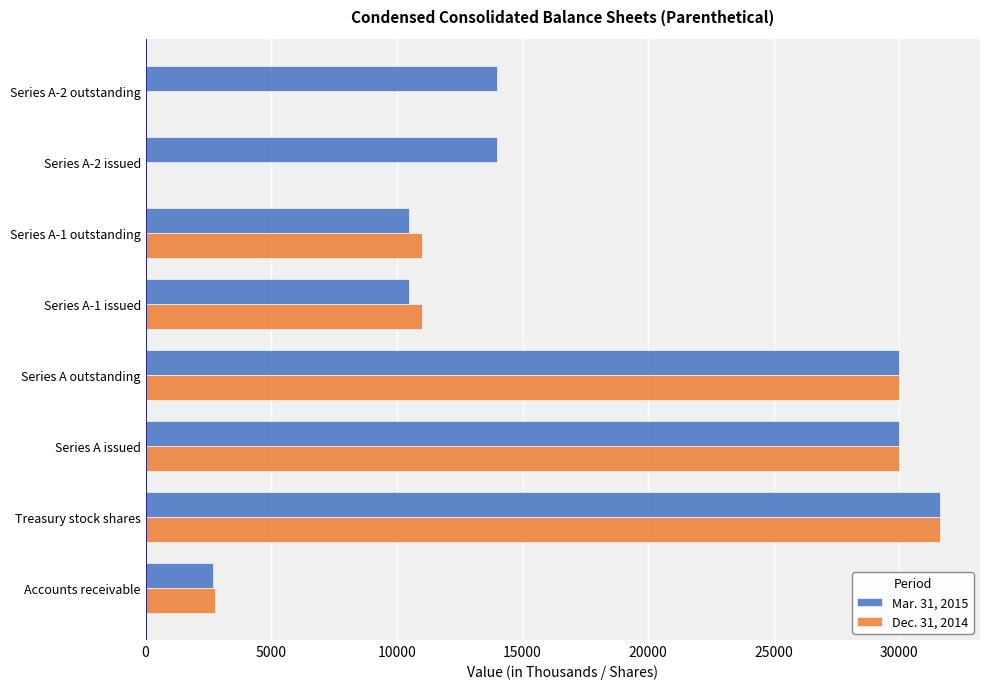

Which series has the largest total across all categories?

Mar. 31, 2015